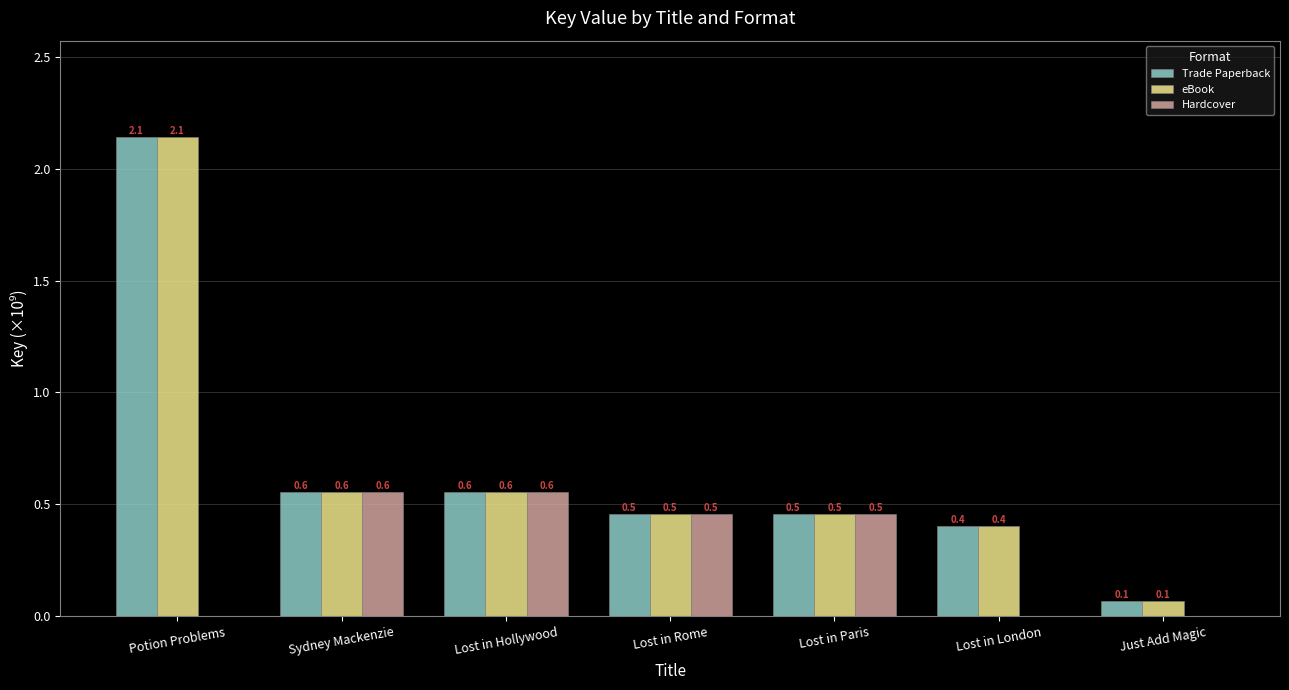

What is the maximum value shown in the chart?

2.1